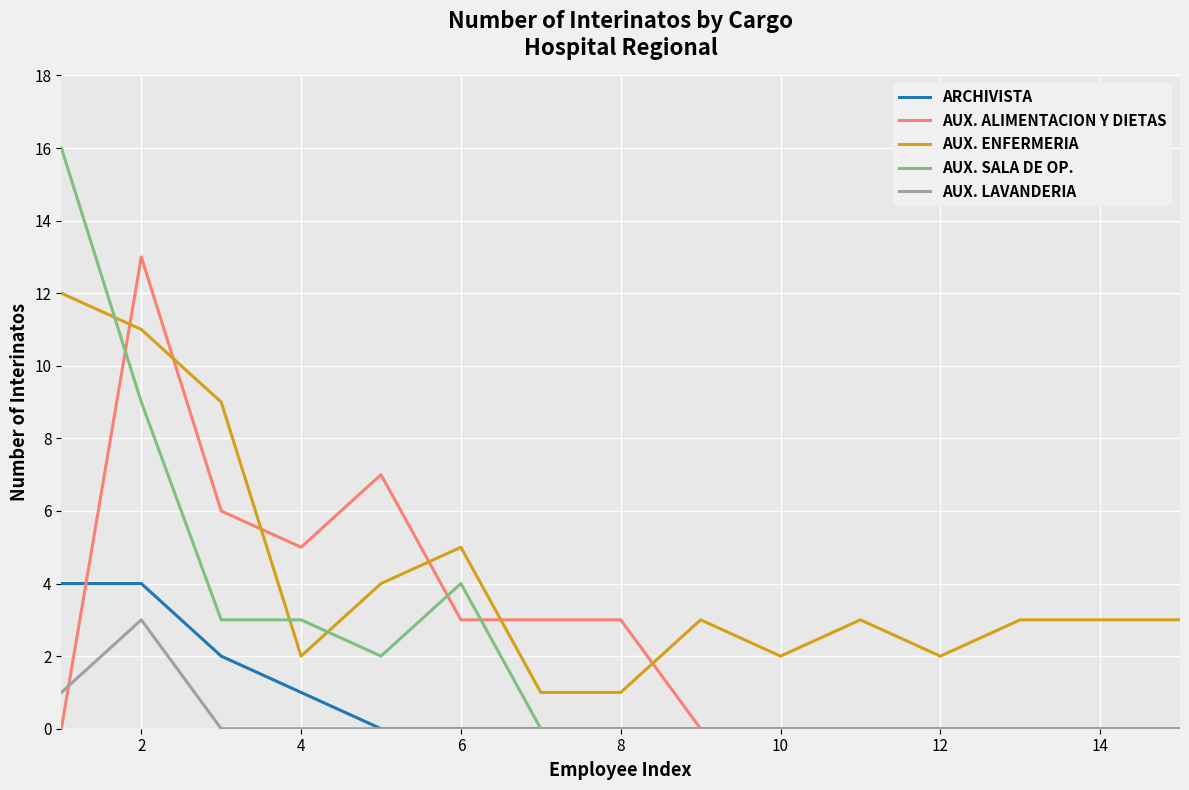

Which series has the largest total across all categories?

AUX. ENFERMERIA